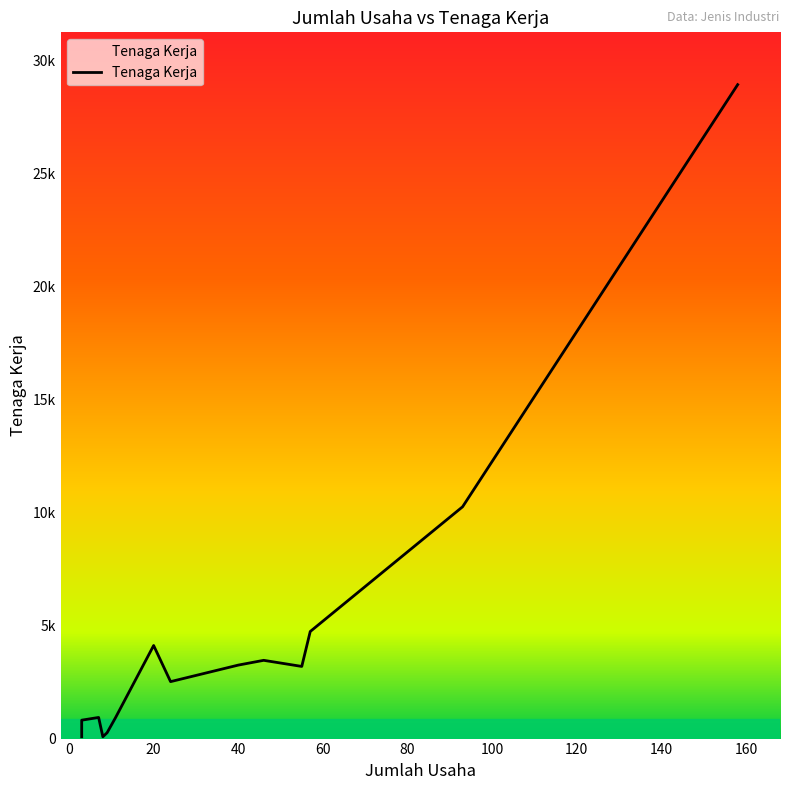

What is the smallest value displayed?

80